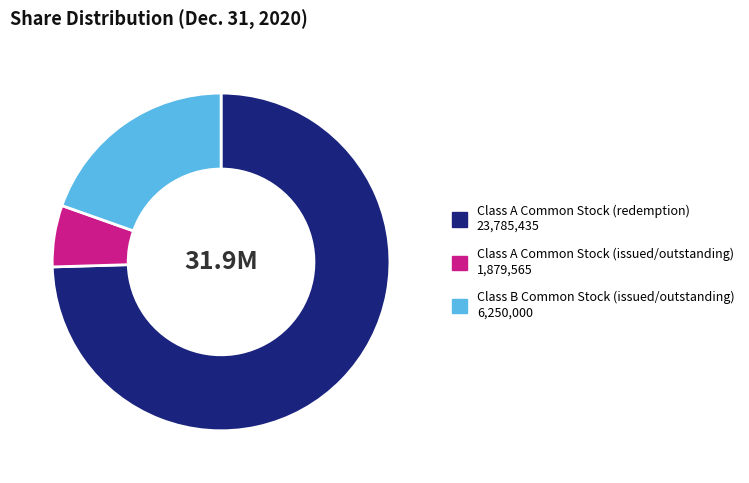

Is there any slice that represents more than half of the pie?

Yes